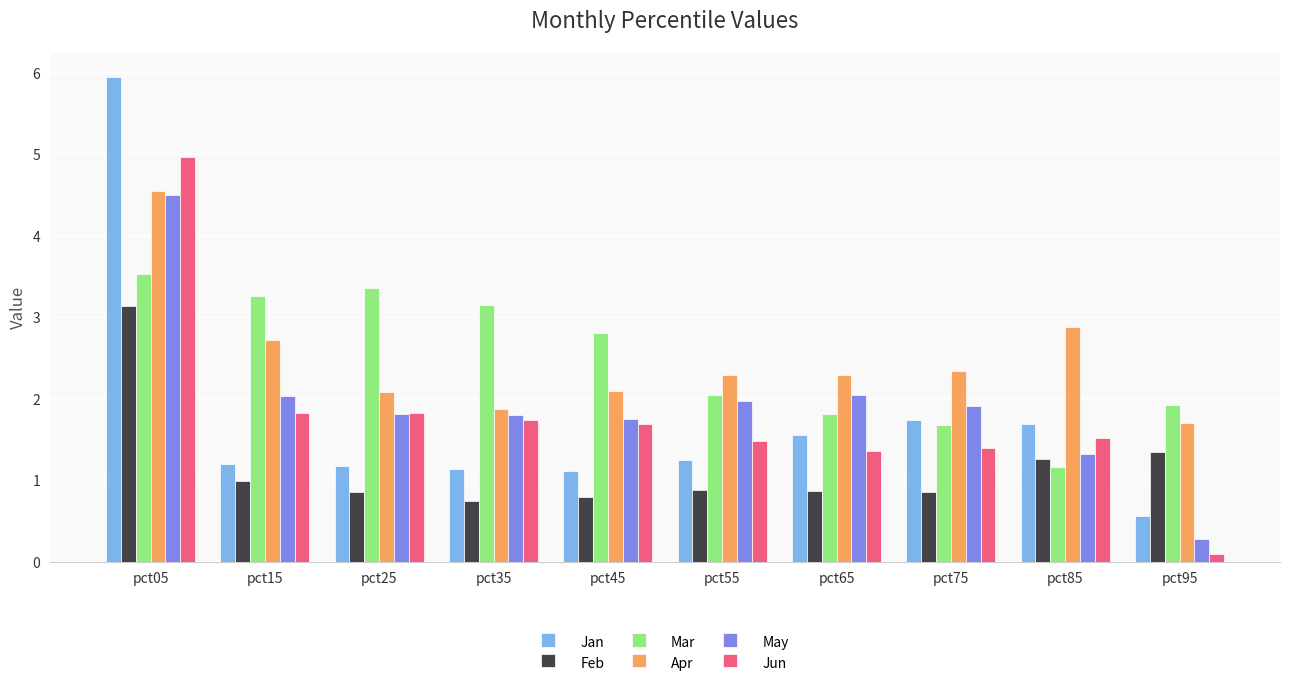

What is the highest value of the Apr series?

4.6